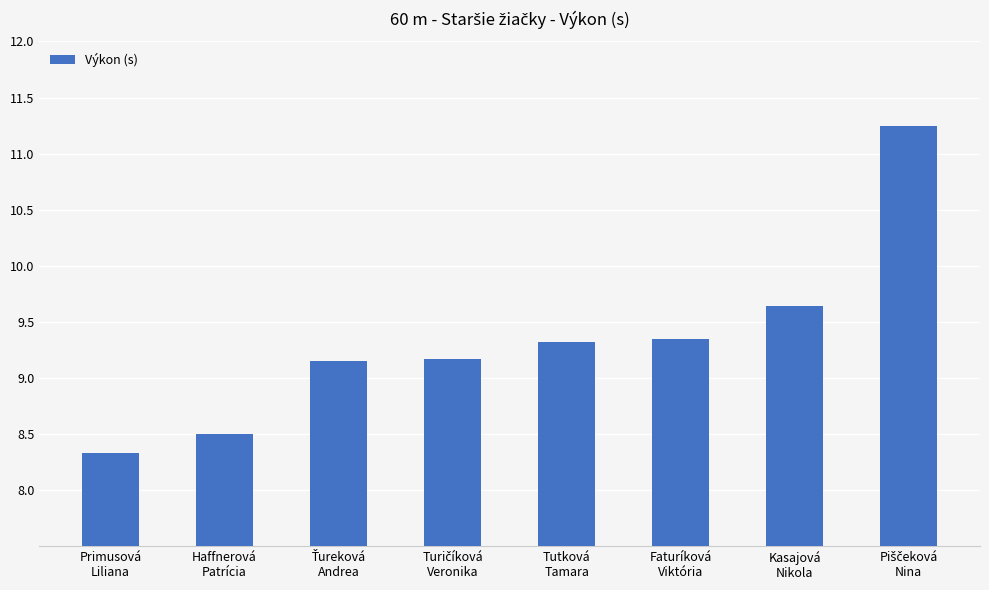

What is the value of the 1st bar from the left?

8.3